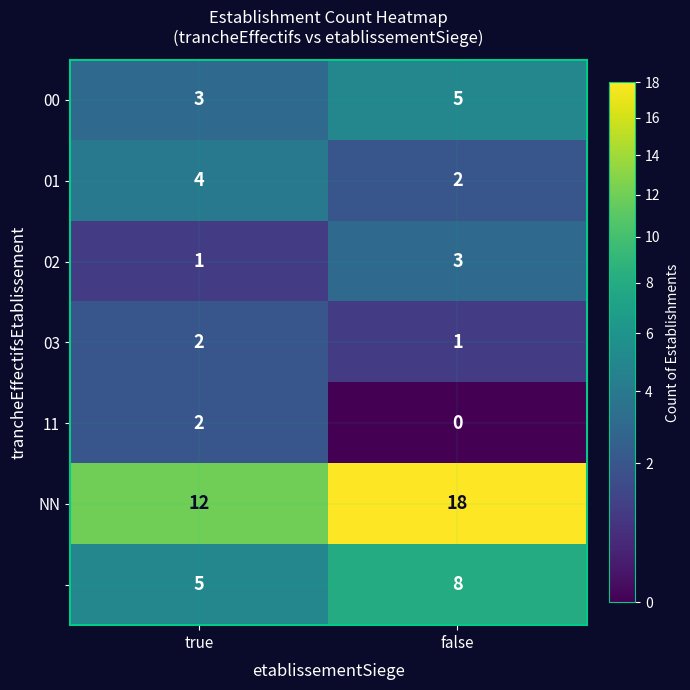

Which label corresponds to the smallest value in the chart?

false